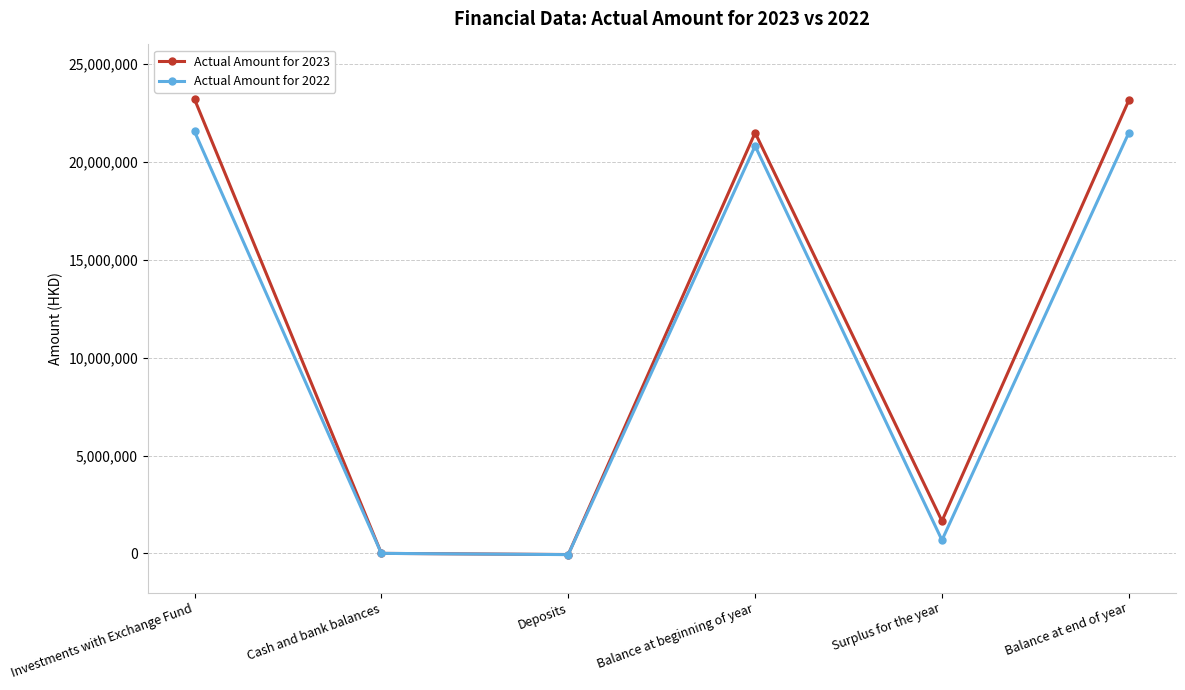

True or false: Actual Amount for 2022 has more than 0 interior local peaks.

True